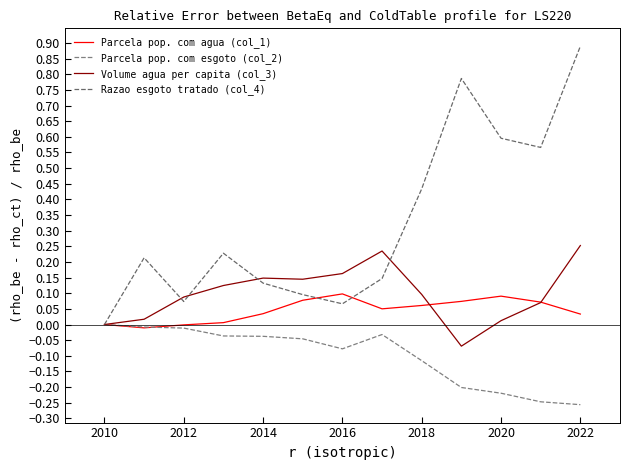

List the series in order of their peak value, lowest first.

Parcela pop. com esgoto (col_2), Parcela pop. com agua (col_1), Volume agua per capita (col_3), Razao esgoto tratado (col_4)